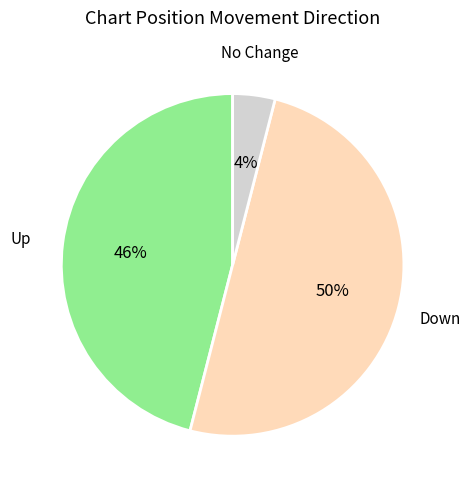

Does Up represent more than half of the total?

No